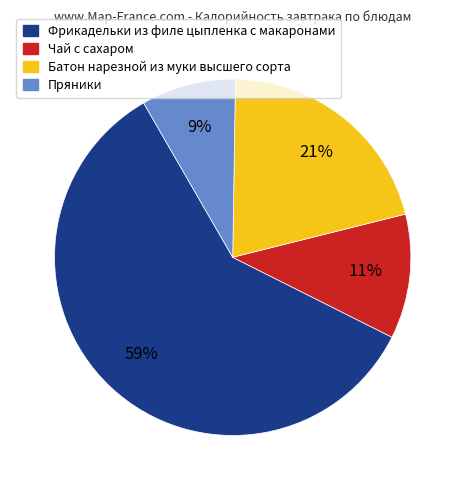

Rank the categories by value from lowest to highest.

Пряники, Чай с сахаром, Батон нарезной из муки высшего сорта, Фрикадельки из филе цыпленка с макаронами